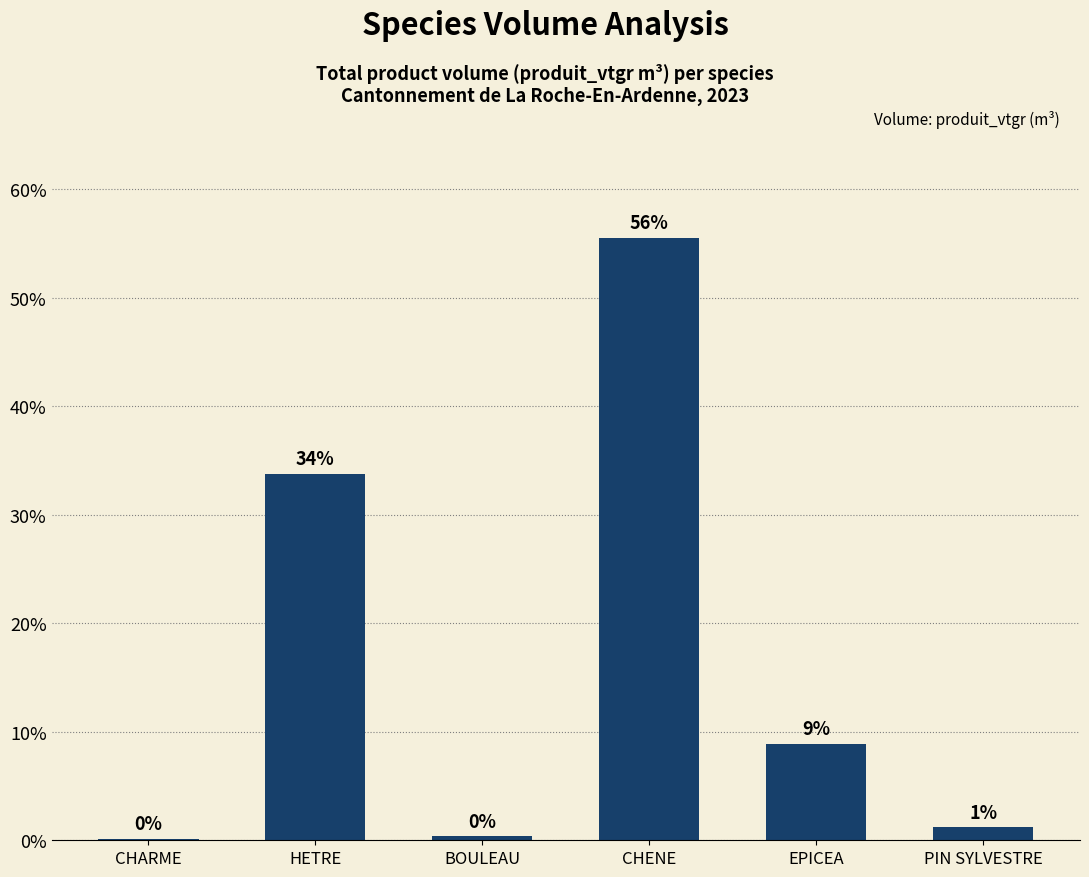

What is the label of the 4th bar from the left?

CHENE